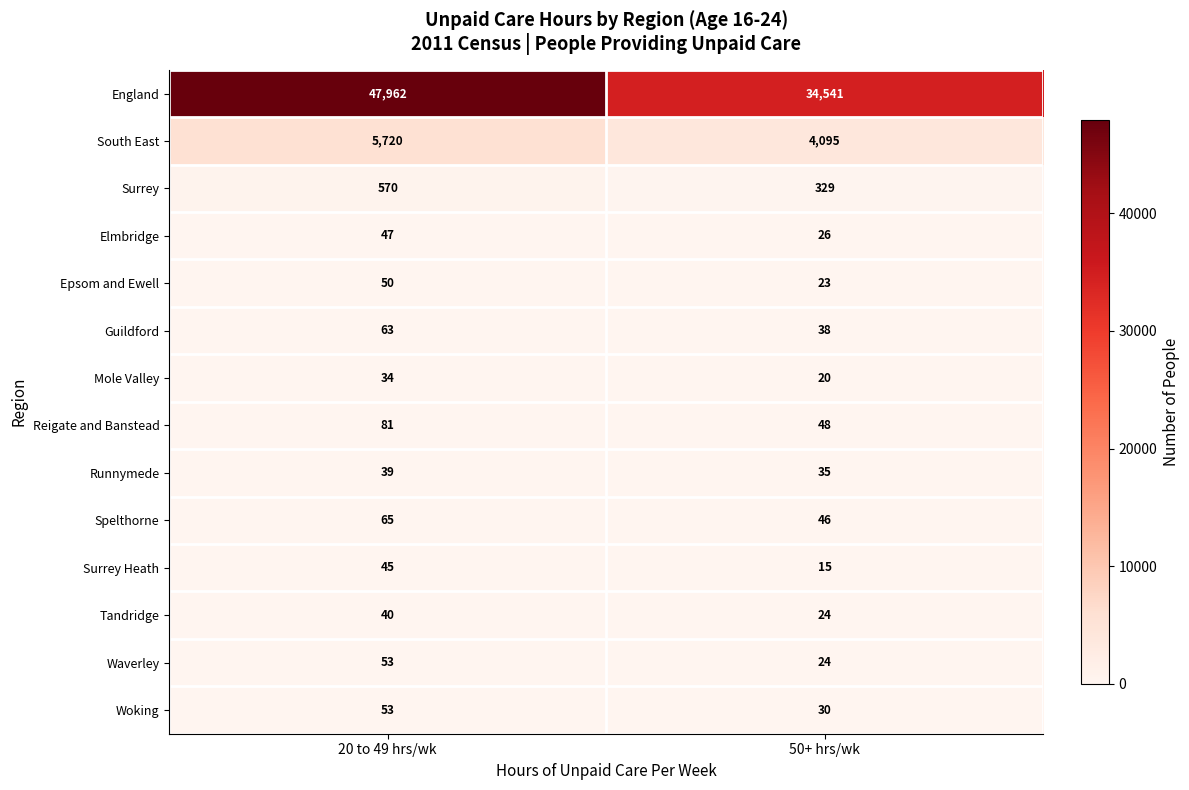

At which label is Elmbridge closest to 36?

50+ hrs/wk